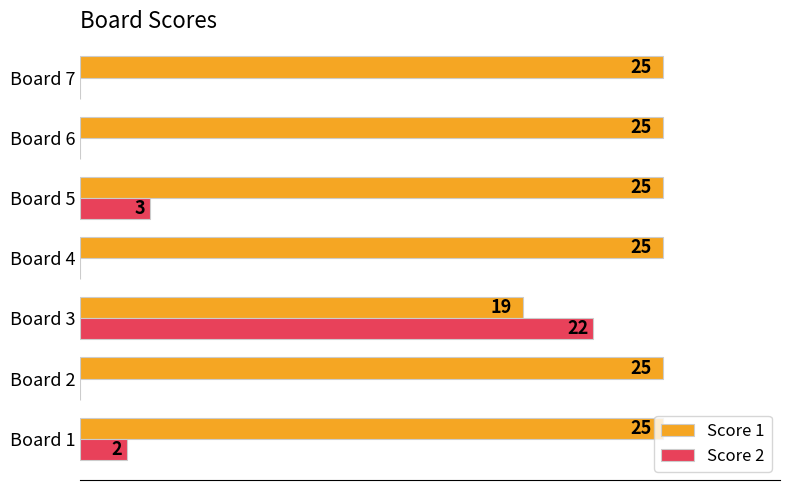

Between Board 1 and Board 6, which series saw the biggest shift?

Score 2